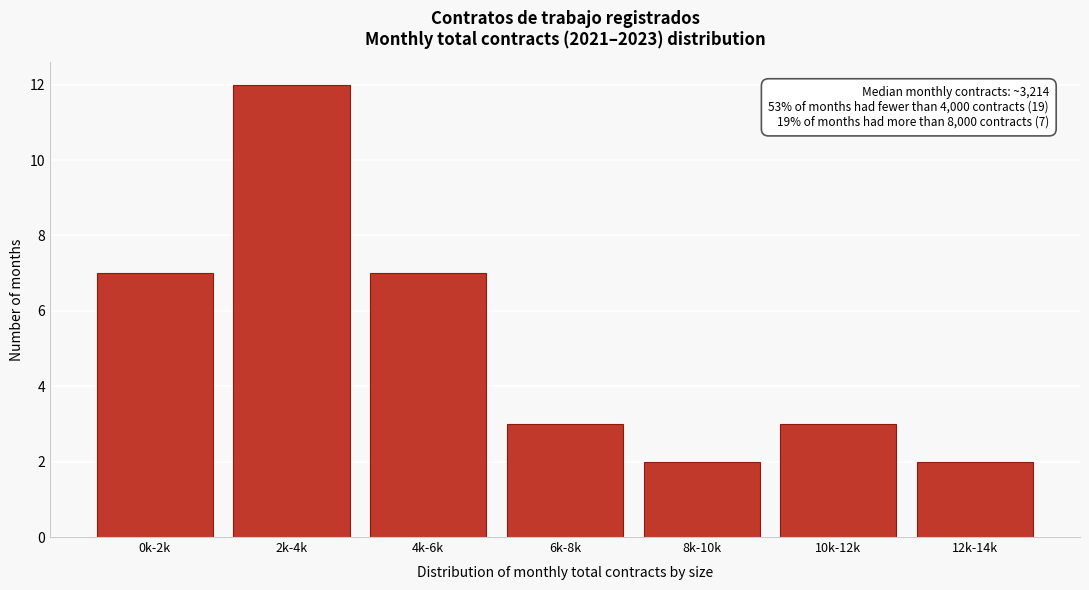

Reading left to right, list all the values displayed in this chart.

7	12	7	3	2	3	2